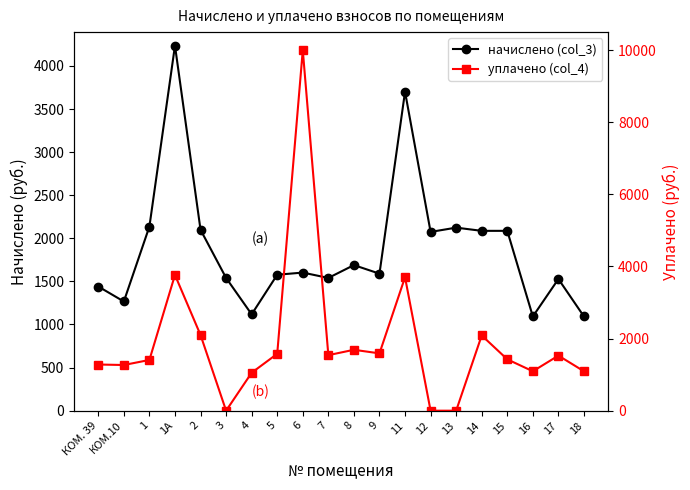

True or false: начислено (col_3) has a value of 373.0 at 18.

False